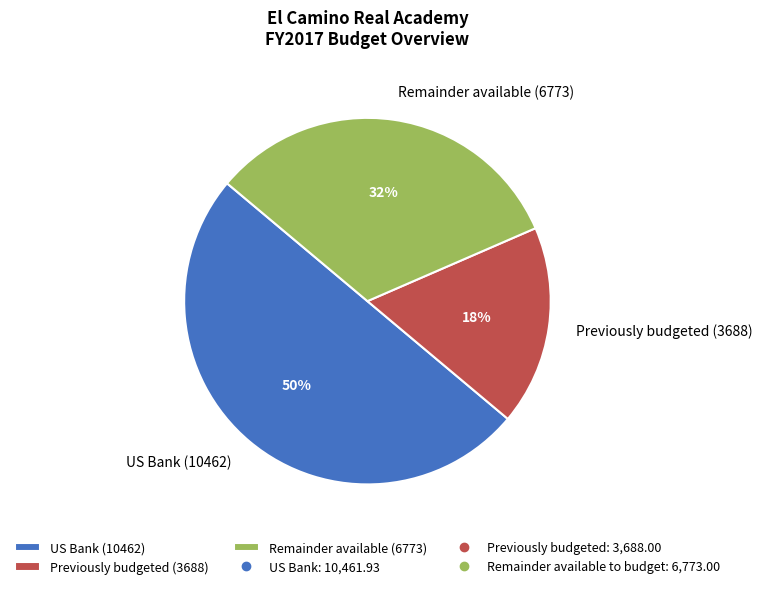

What is the largest slice in the pie chart?

US Bank (10462)